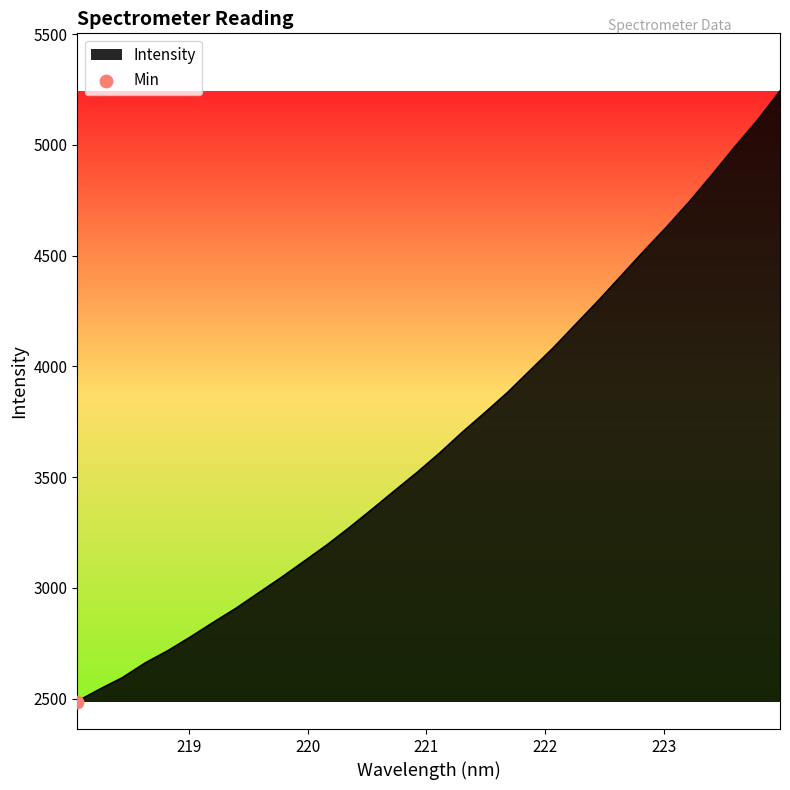

What is the minimum value shown in the chart?

2486.5